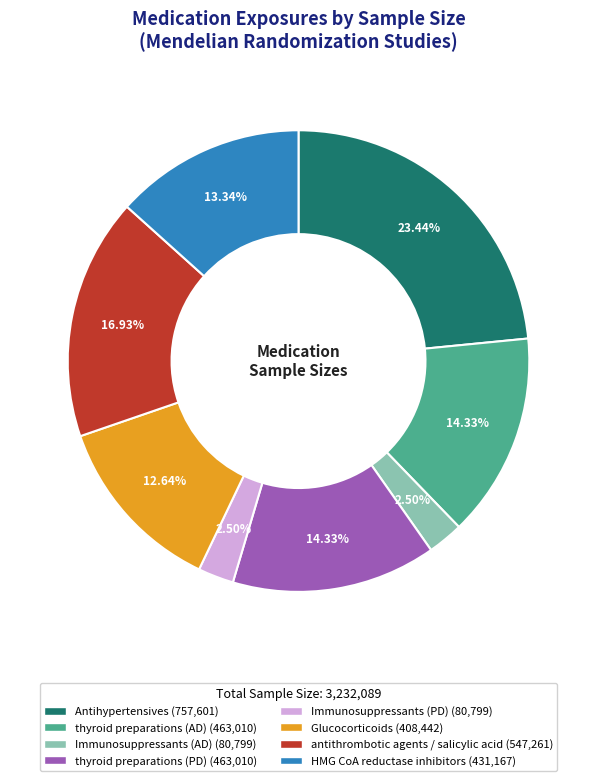

What portion of the pie excludes thyroid preparations (AD)?

85.7%